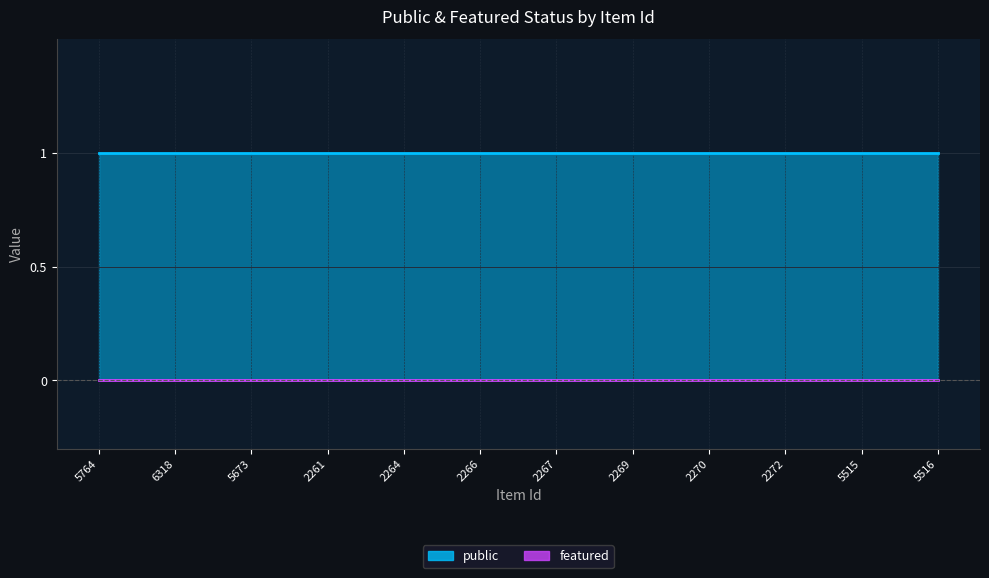

True or false: public and featured cross at least once.

False